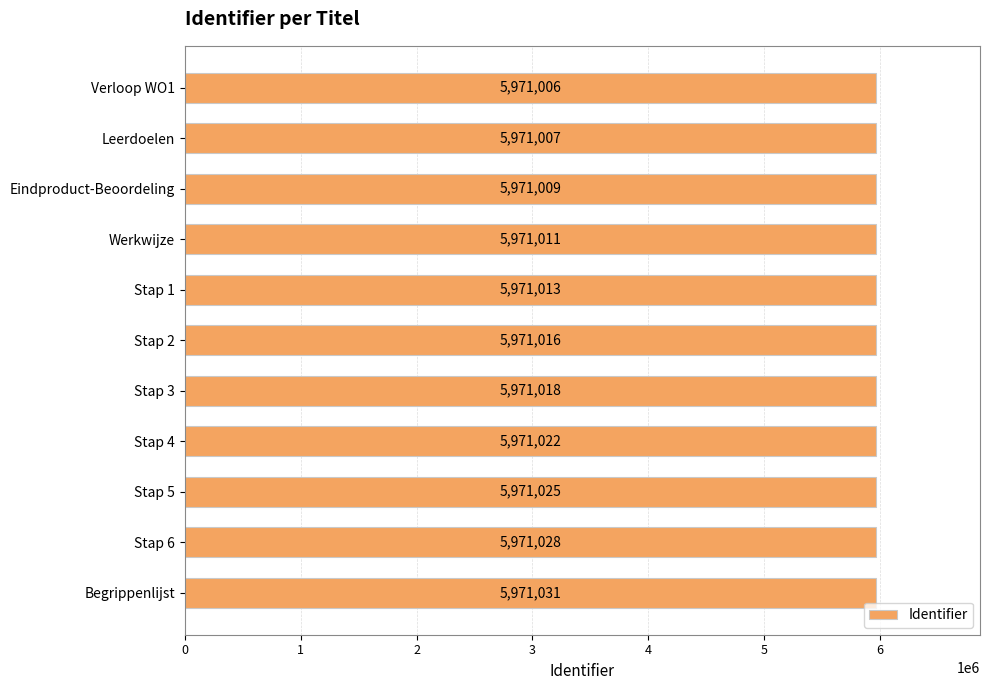

Reading top to bottom, extract all data points from this chart.

5971006	5971007	5971009	5971011	5971013	5971016	5971018	5971022	5971025	5971028	5971031